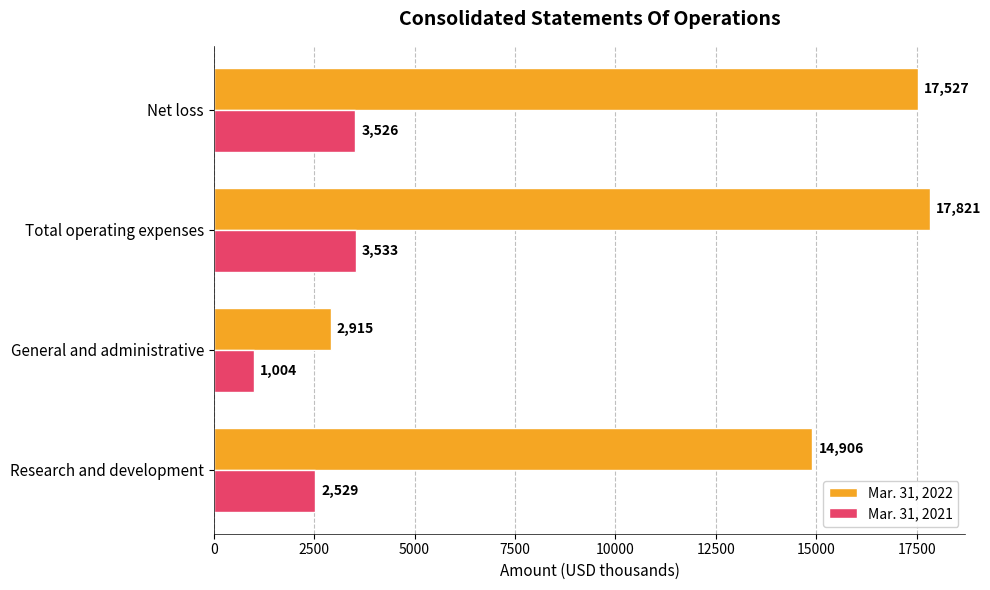

At how many categories does at least one series exceed 7439?

3